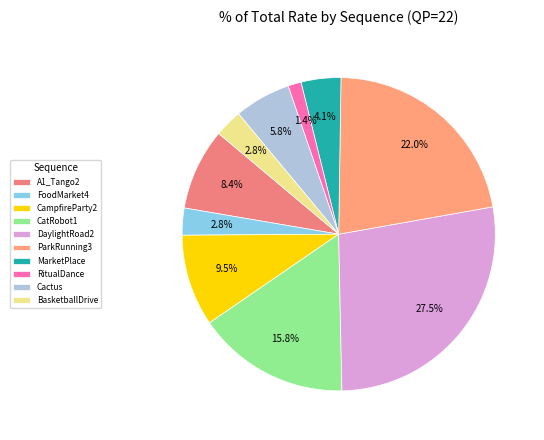

How many segments does this pie chart have?

10